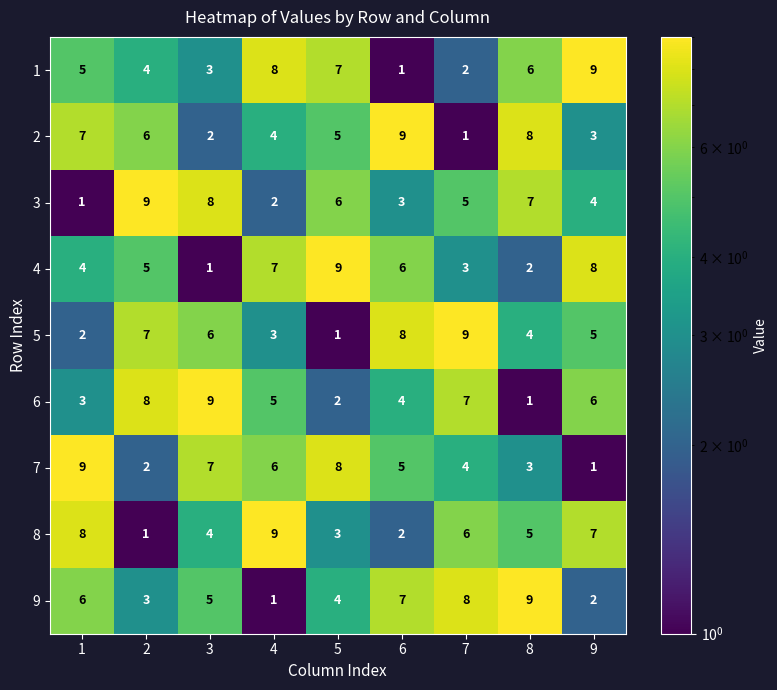

Is the value of 6 at 9 greater than the value of 8 at 6?

Yes